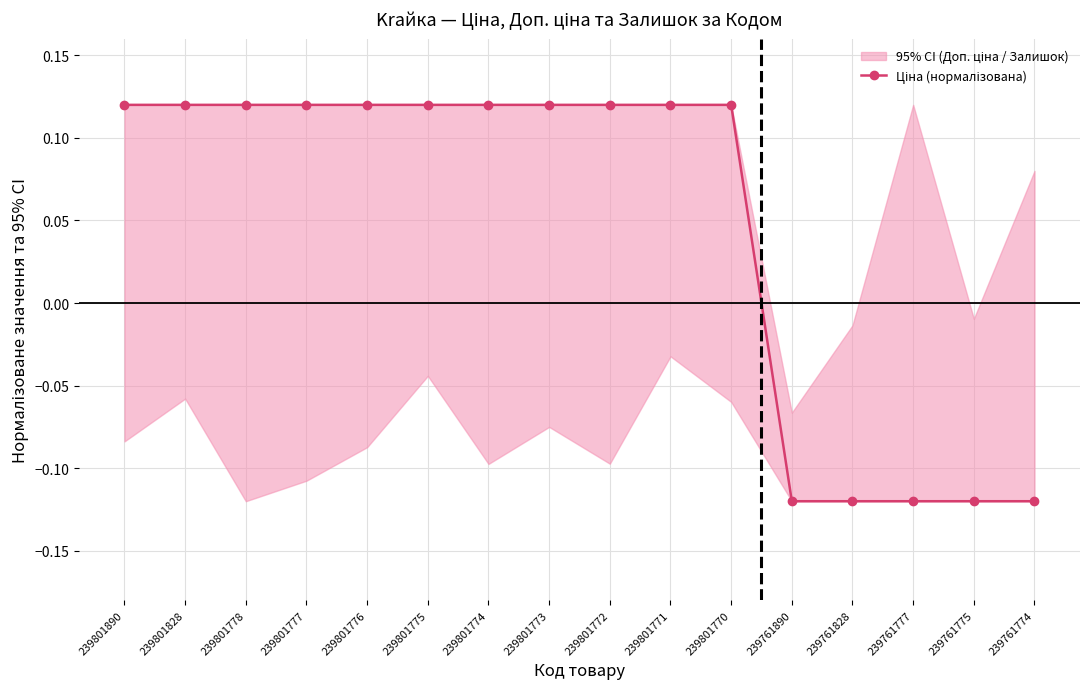

Between 239801890 and 239761890, which is larger?

239801890